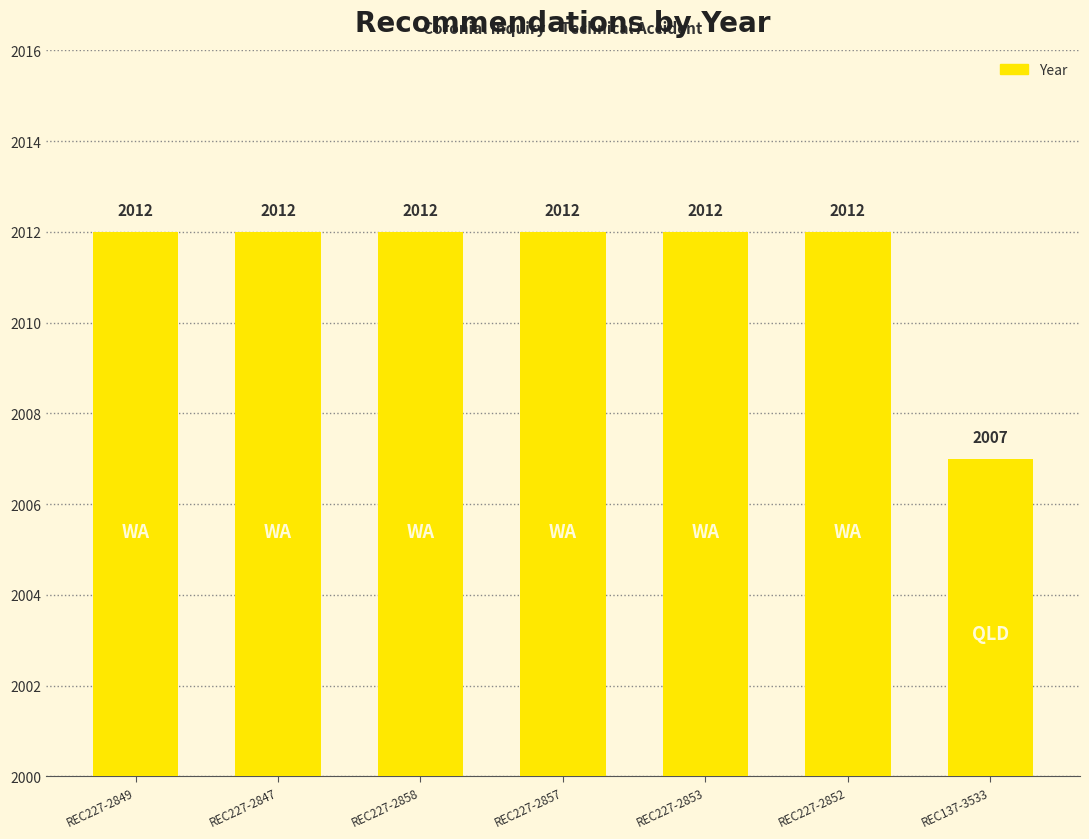

What is the greatest value displayed?

2012